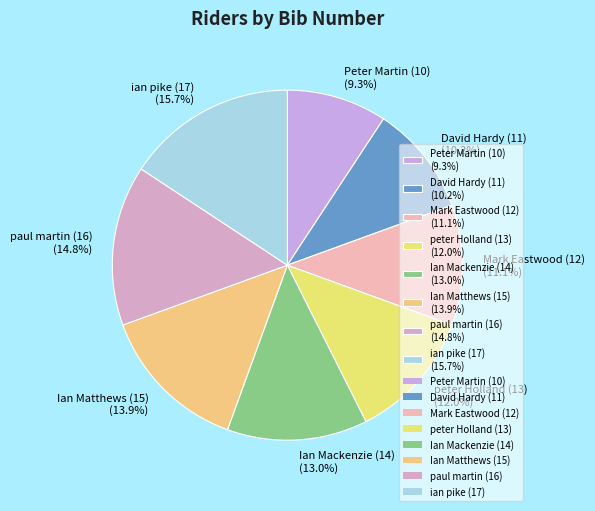

To the nearest percent, what is the average slice percentage?

12%